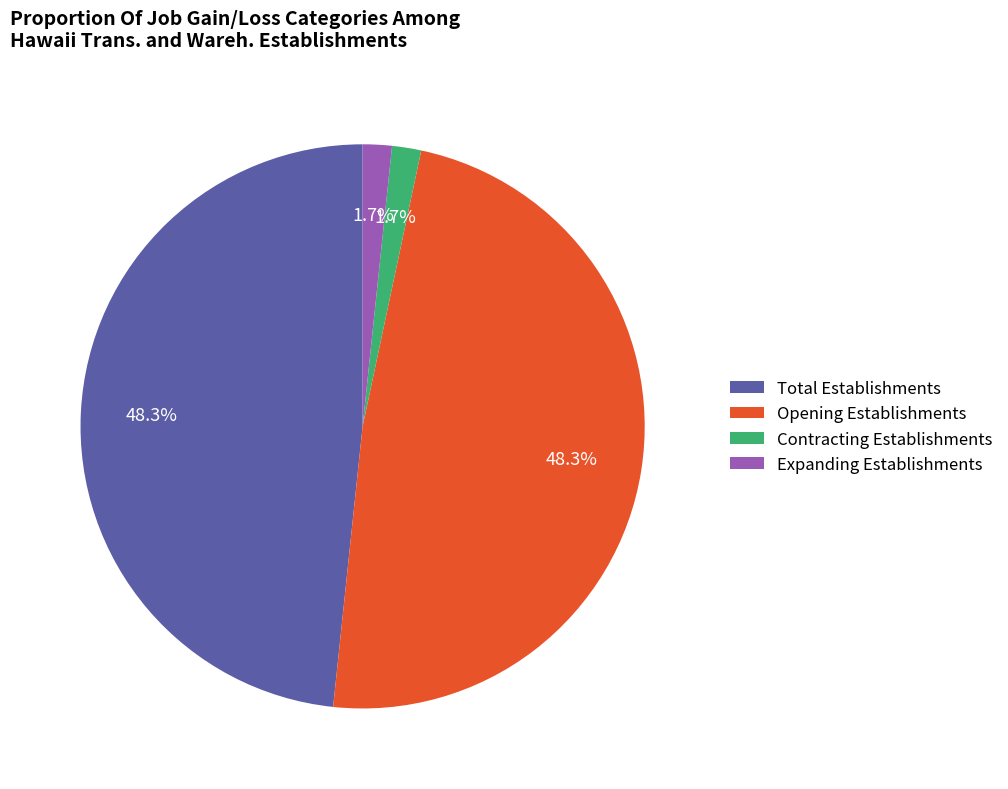

What percentage is NOT represented by Contracting Establishments?

98.3%